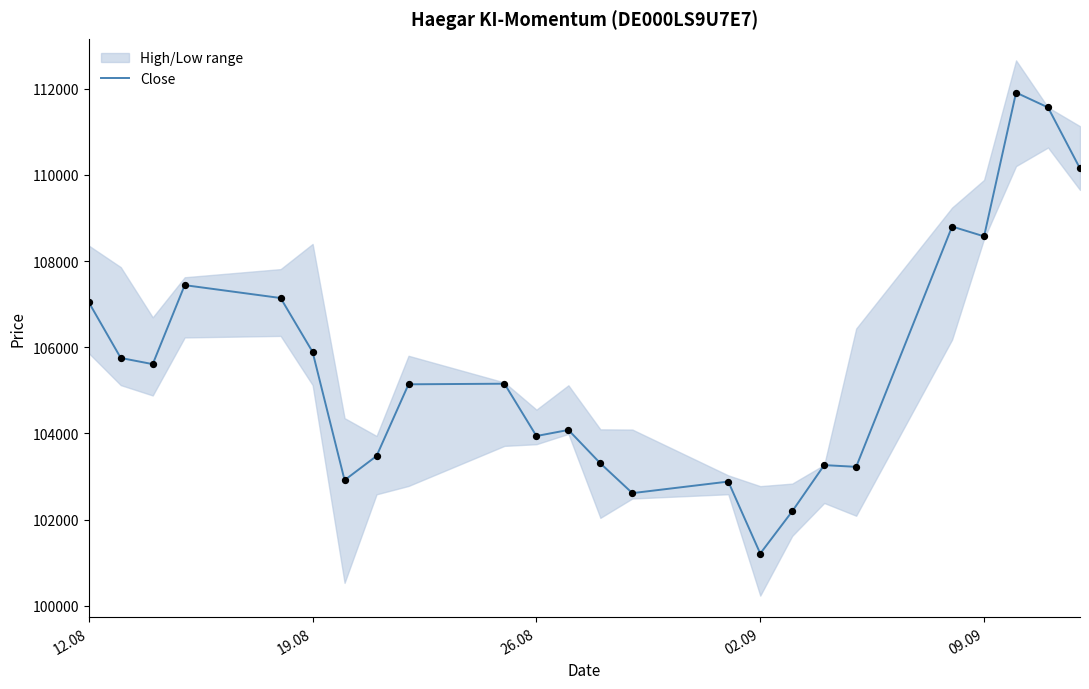

What is the maximum value for Close?

111909